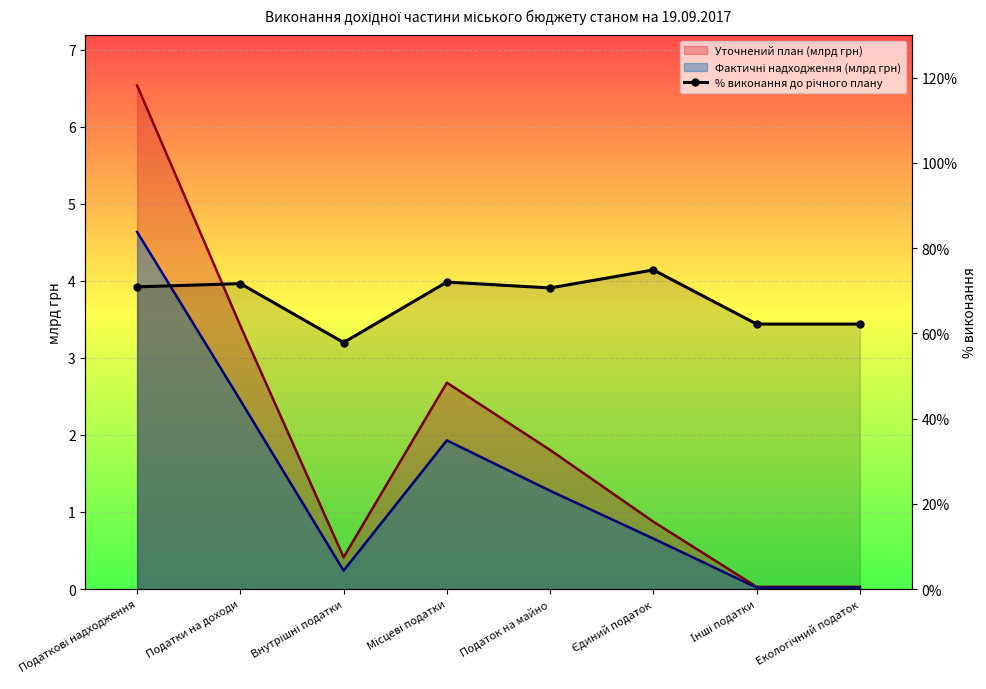

What is the difference between the second highest and second lowest values?

0.1